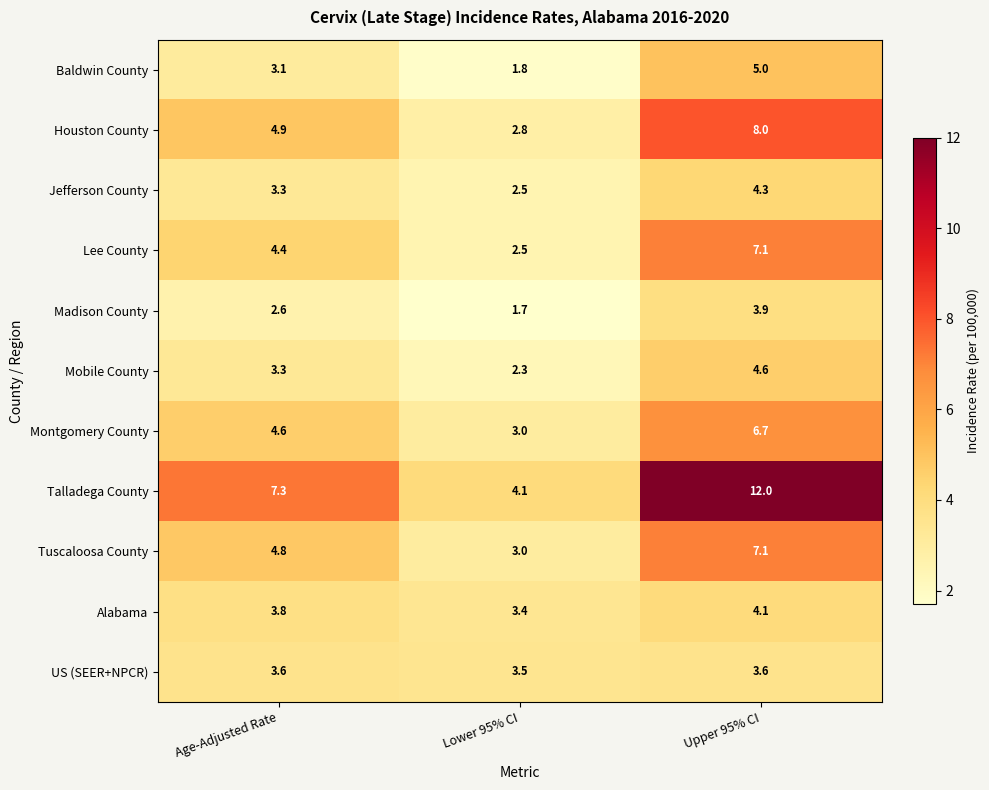

What is the approximate value of Mobile County at Age-Adjusted Rate?

3.3